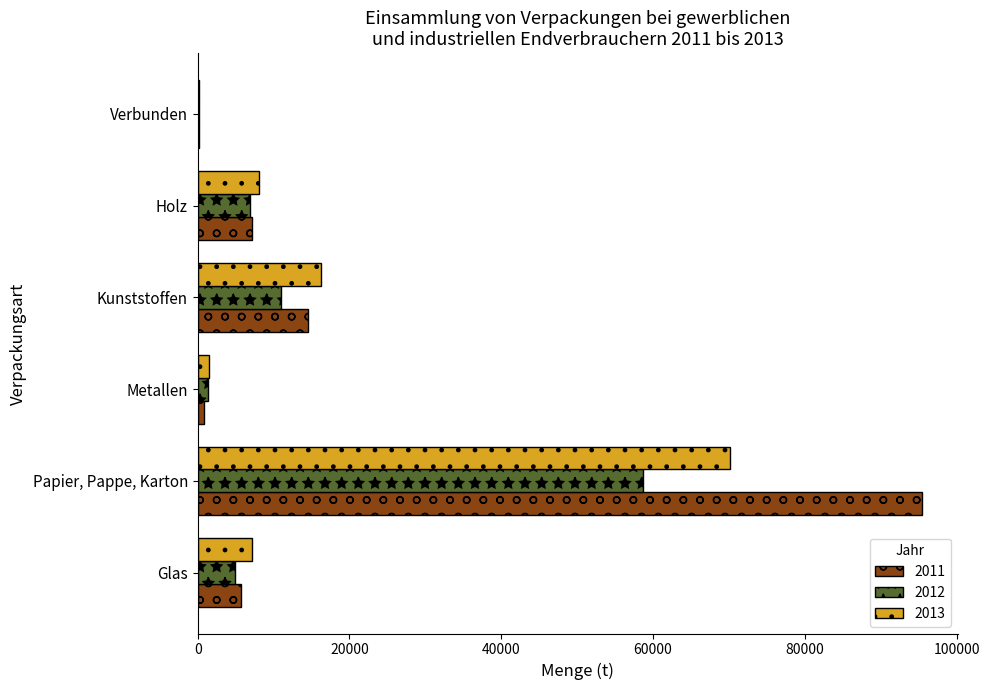

What is the total value across all series at Holz?

22199